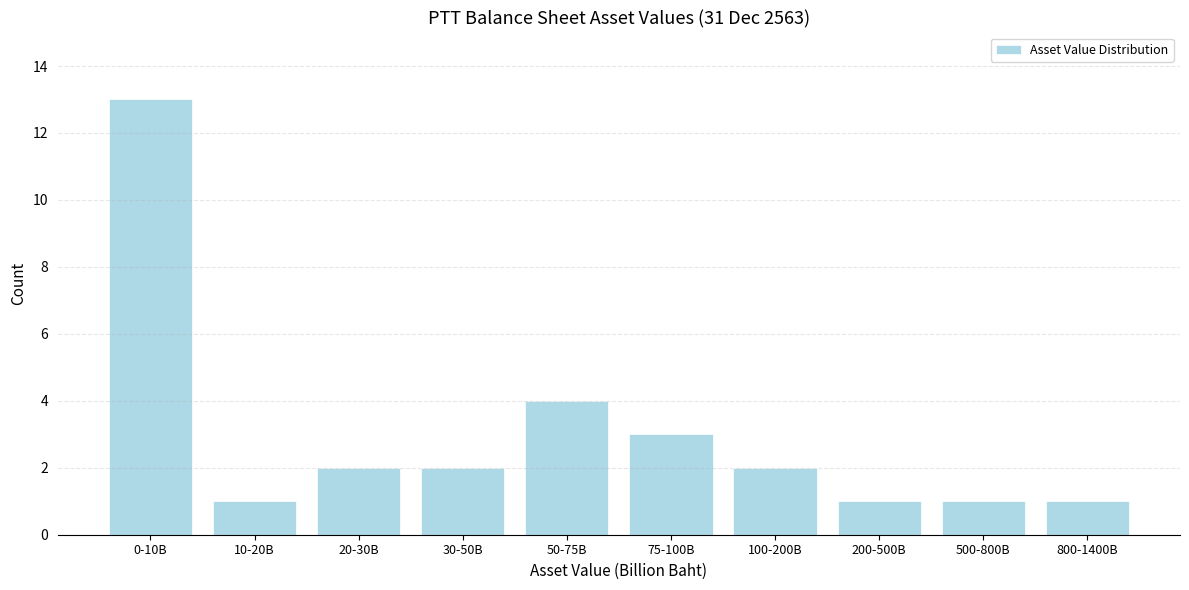

Reading left to right, transcribe all the data shown in this chart.

13	1	2	2	4	3	2	1	1	1